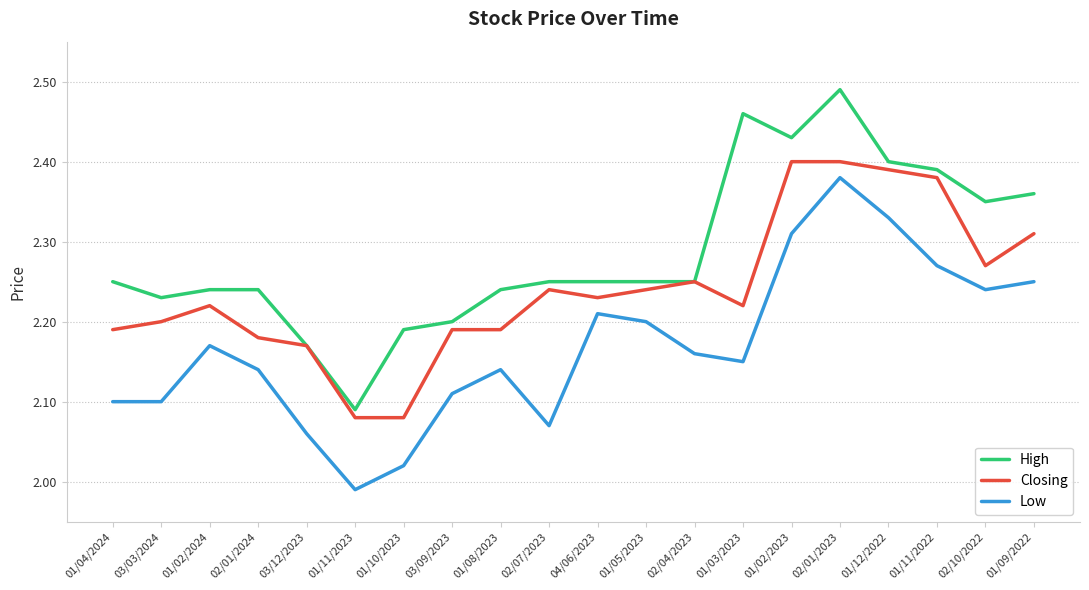

Does the chart display data point markers on the line(s)?

No